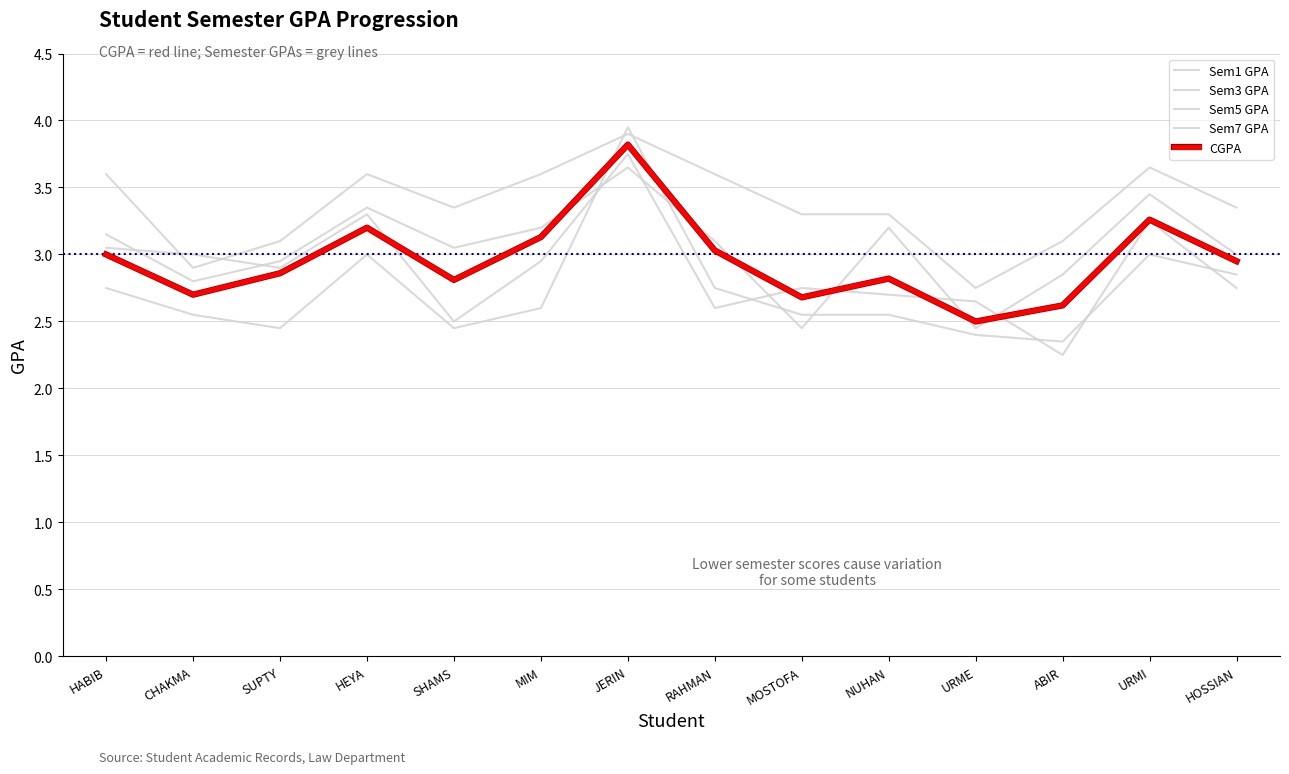

How many lines are shown in the chart?

5